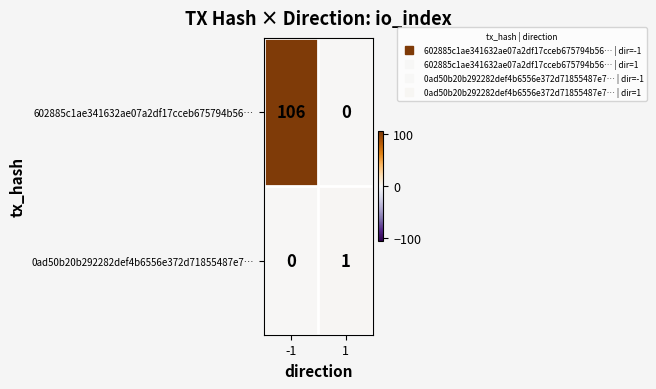

True or false: 602885c1ae341632ae07a2df17cceb675794b56… has a value of -49 at 1.

False